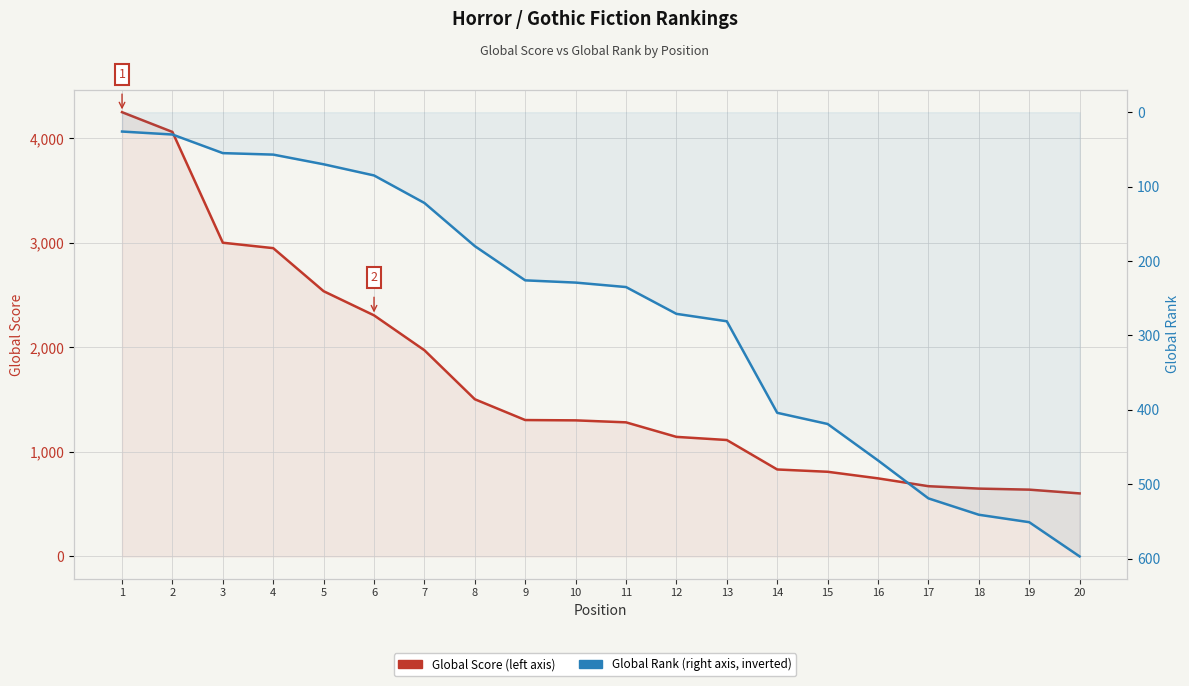

True or false: Global Rank has more than 1 points higher than both neighbors.

False